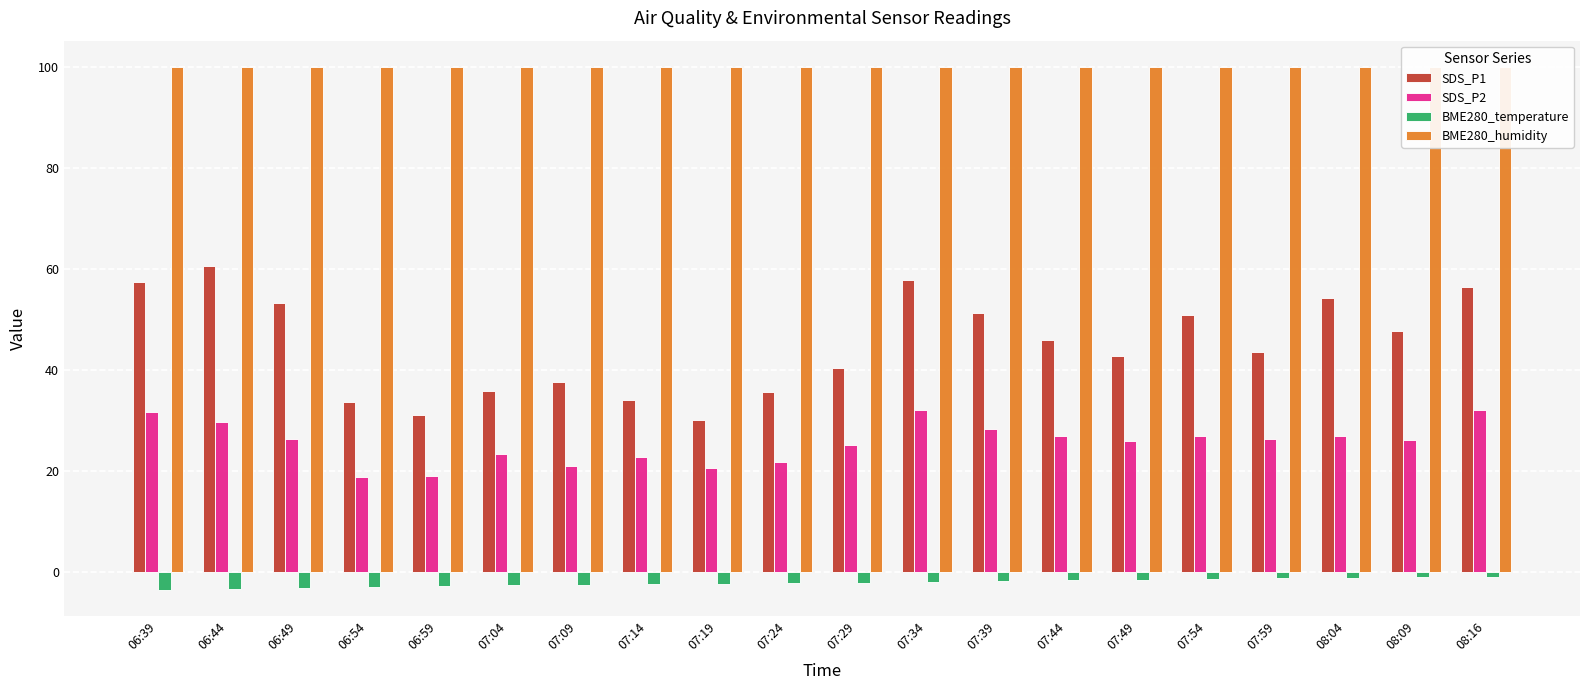

What is the difference between the maximum and minimum values in the SDS_P1 series?

30.4